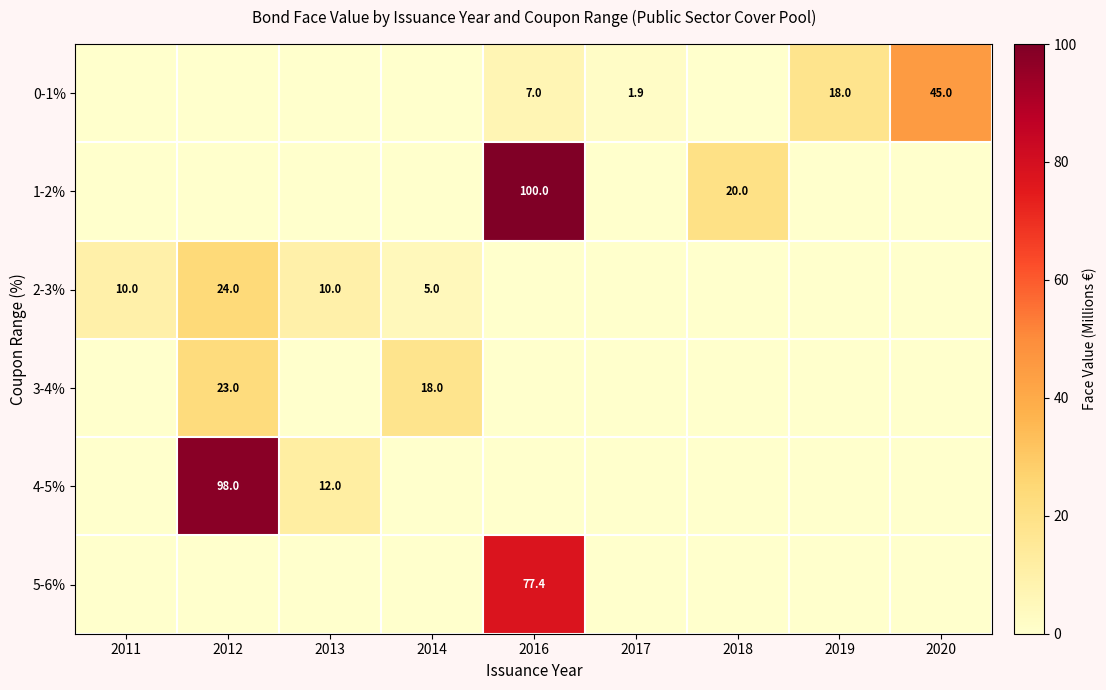

The 0-1% series shows 45.0 at 2020. True or false?

True